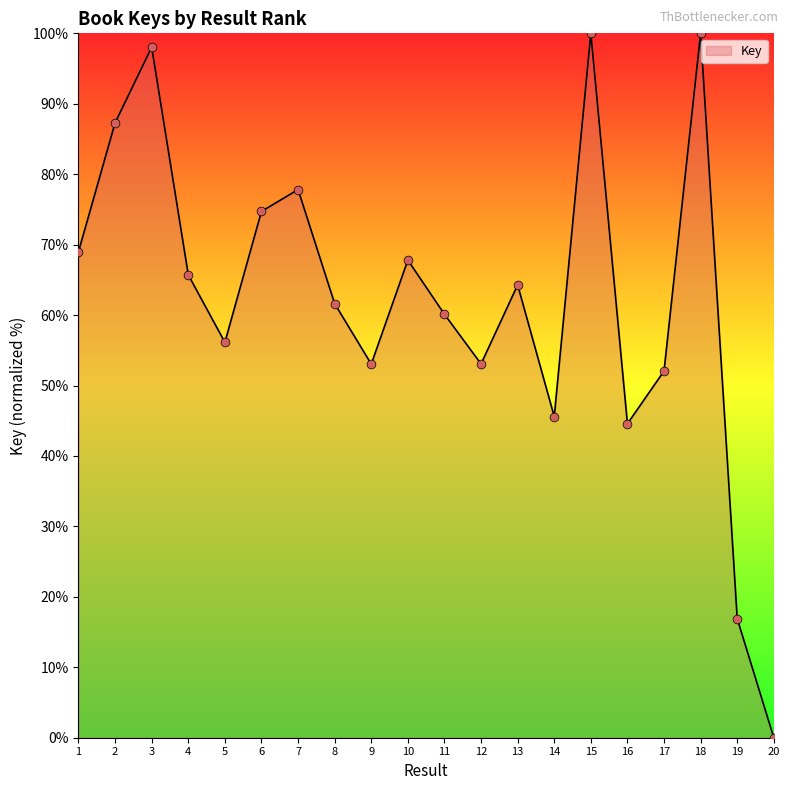

What is the ratio of the value at 12 to the value at 10?

0.8